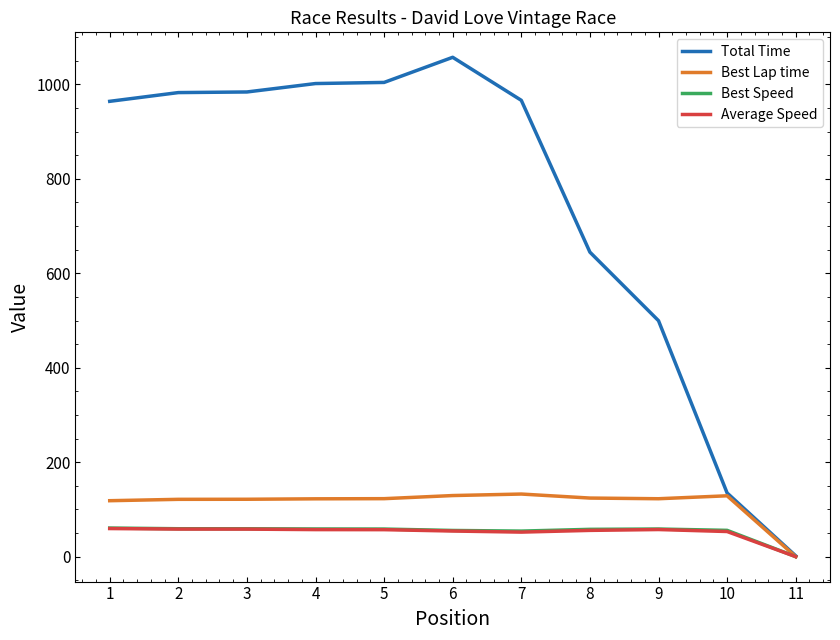

What is the difference between the highest and lowest values at 3?

925.8